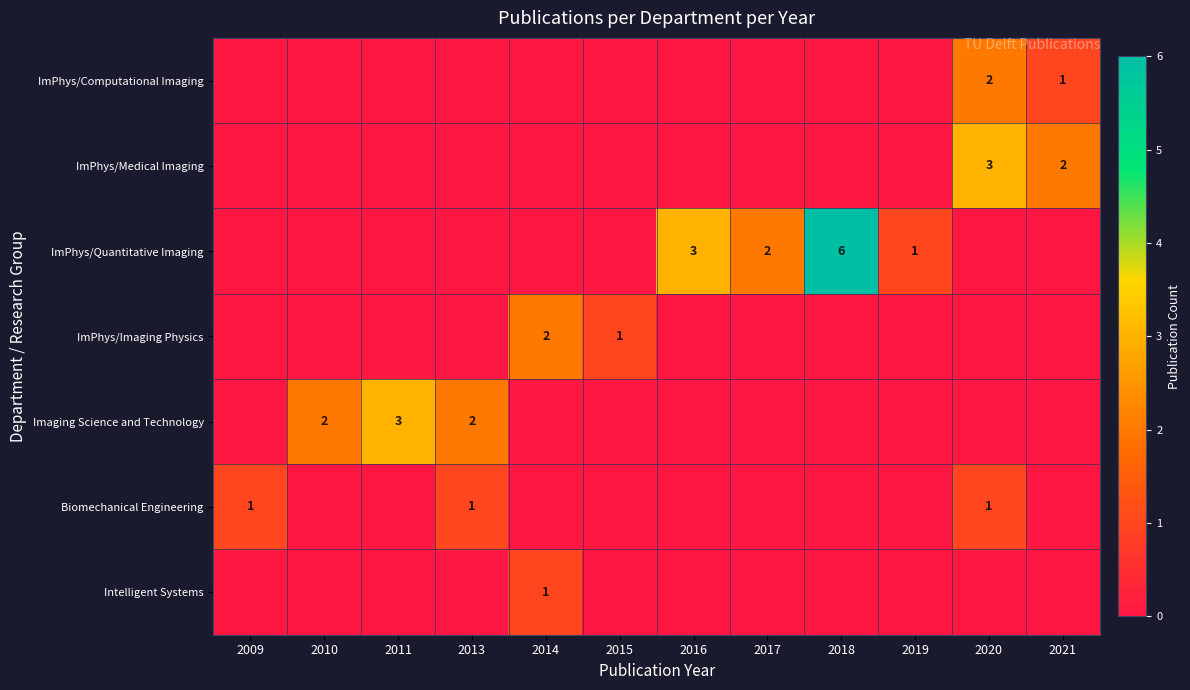

Is it true that ImPhys/Medical Imaging equals 3 at 2020?

True